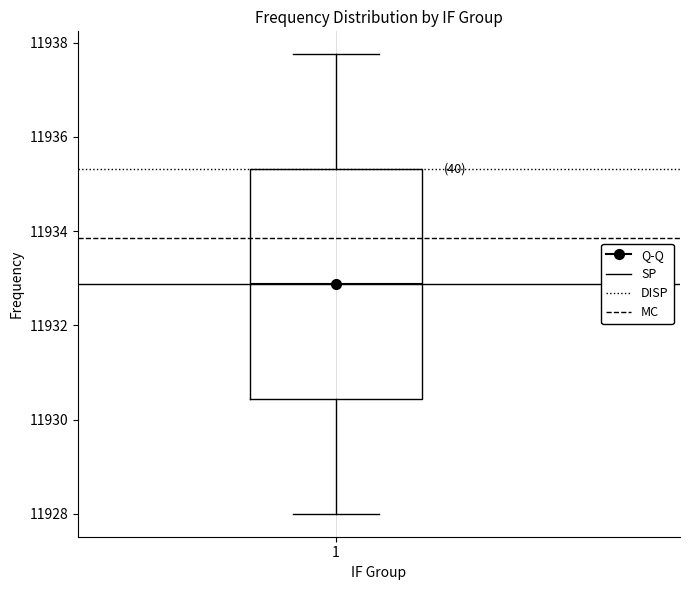

Transcribe this box plot: give where the median line is, the range the box spans, and where the two whiskers end, as read against the y-axis. The values are not printed on the chart, so give them approximately, as read against the axis.

median 11932.8, box 11930.4 to 11935.4, whiskers 11928.0 to 11937.8